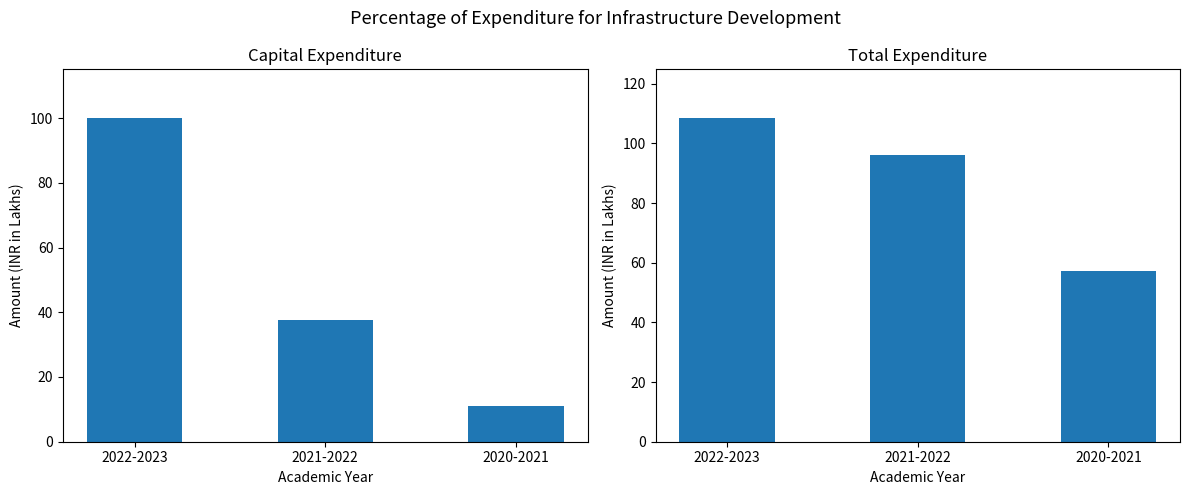

What is the difference between the highest and lowest values at 2022-2023?

8.5